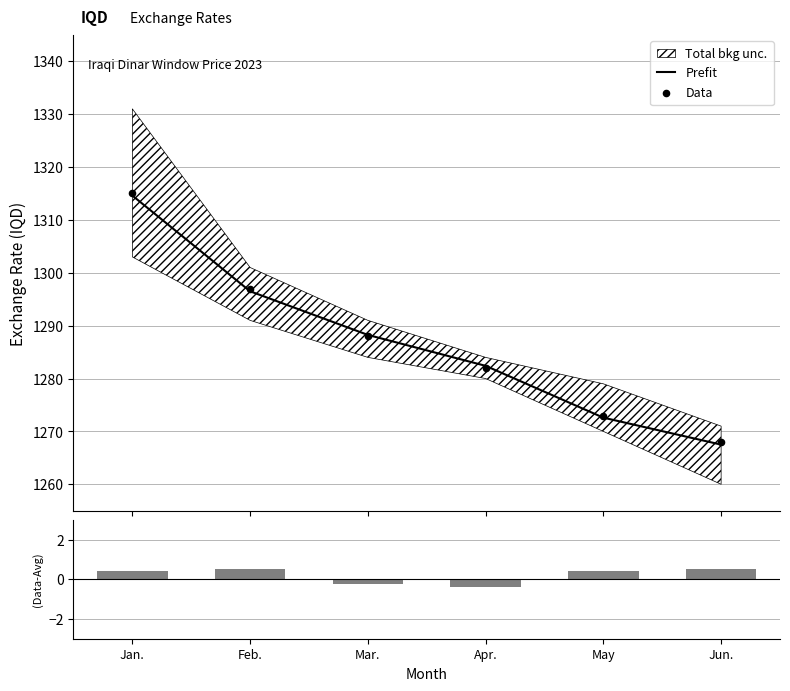

Is the value of Data at May greater than the value of (Data-Avg)/σ at Jun.?

Yes